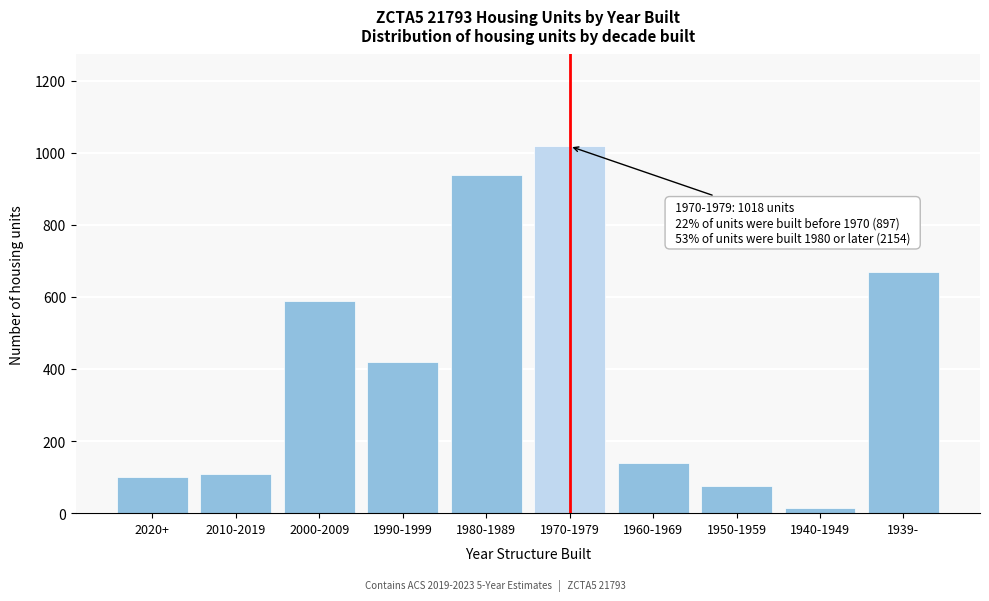

Reading left to right, list all the values displayed in this chart.

2020+=101	2010-2019=108	2000-2009=588	1990-1999=419	1980-1989=938	1970-1979=1018	1960-1969=140	1950-1959=75	1940-1949=14	1939-=668